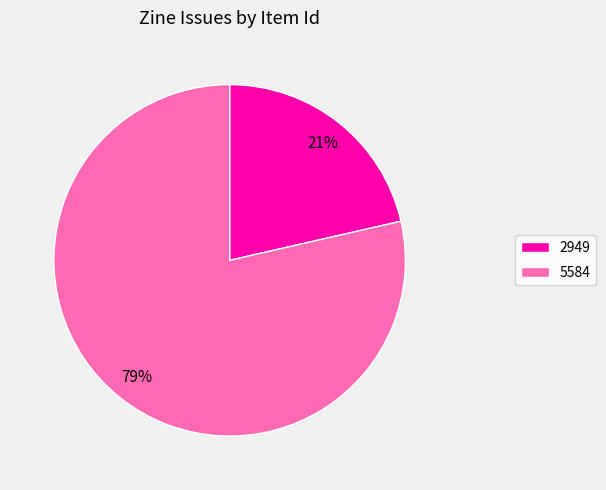

Is 2949 the majority of the pie?

No